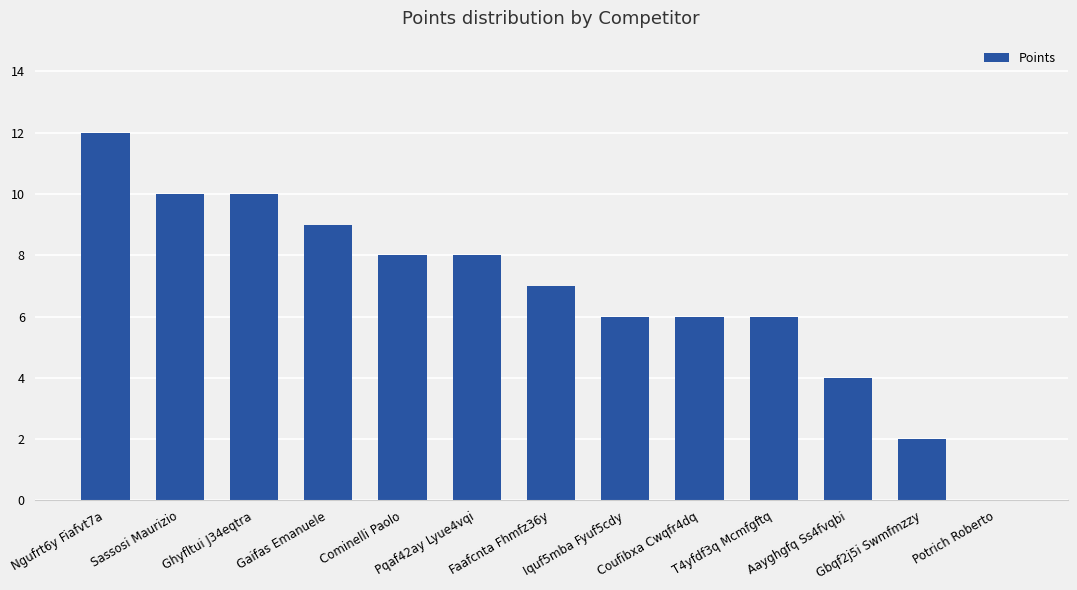

What is the maximum value shown in the chart?

12